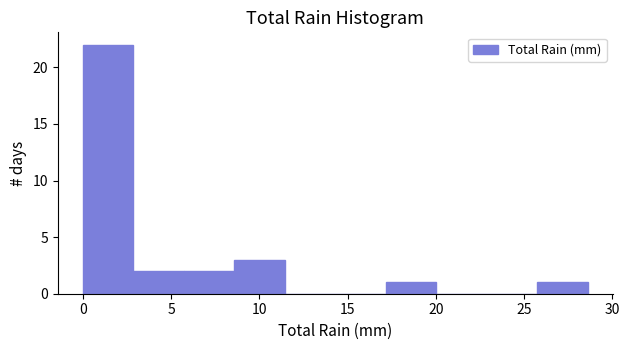

Reading left to right, list every bar in this chart as the range it spans on the x-axis followed by its height. Neither the bar edges nor the heights are printed on the chart, so give them approximately, as read against the axes.

0.0 to 3.0: 22
3.0 to 5.5: 2
5.5 to 8.5: 2
8.5 to 11.5: 3
11.5 to 14.5: 0
14.5 to 17.0: 0
17.0 to 20.0: 1
20.0 to 23.0: 0
23.0 to 25.5: 0
25.5 to 28.5: 1